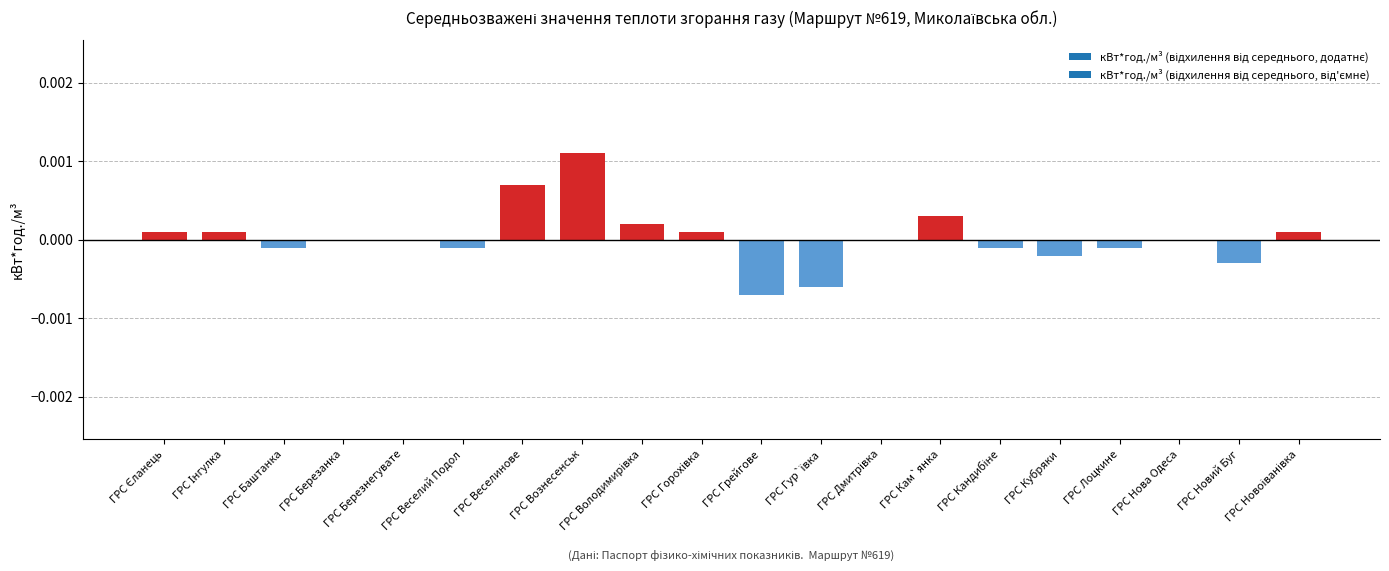

Which category has the highest value across all series?

ГРС Вознесенськ